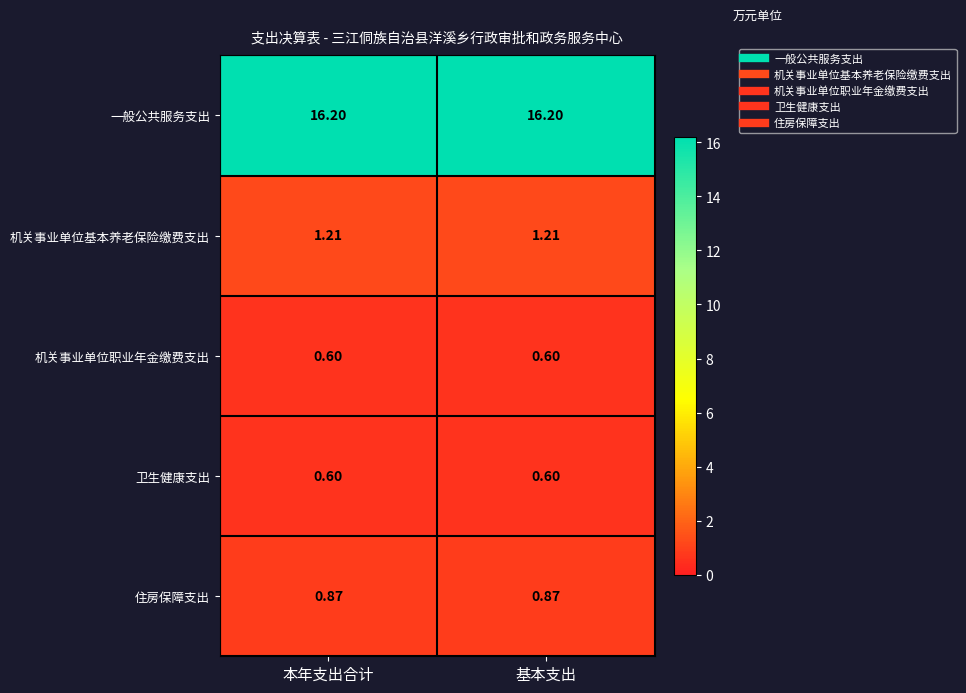

Which series has the largest total across all categories?

一般公共服务支出